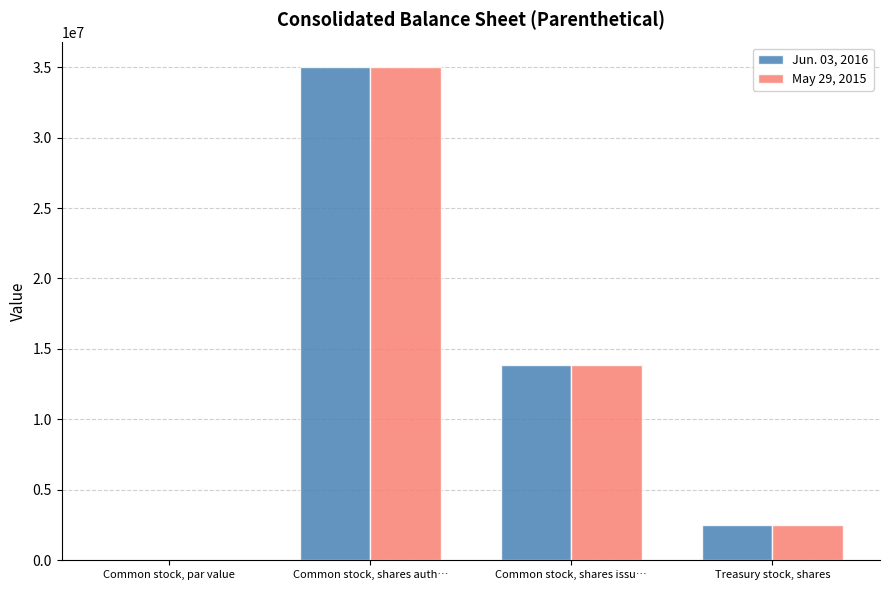

What is the total value across all series at Common stock, shares issu…?

27657586.0